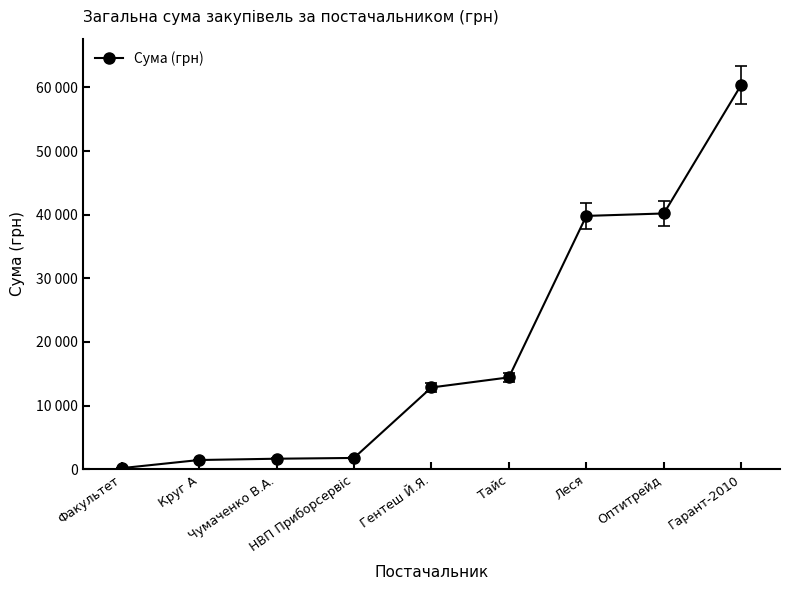

Is this an area chart (filled region under the line)?

No